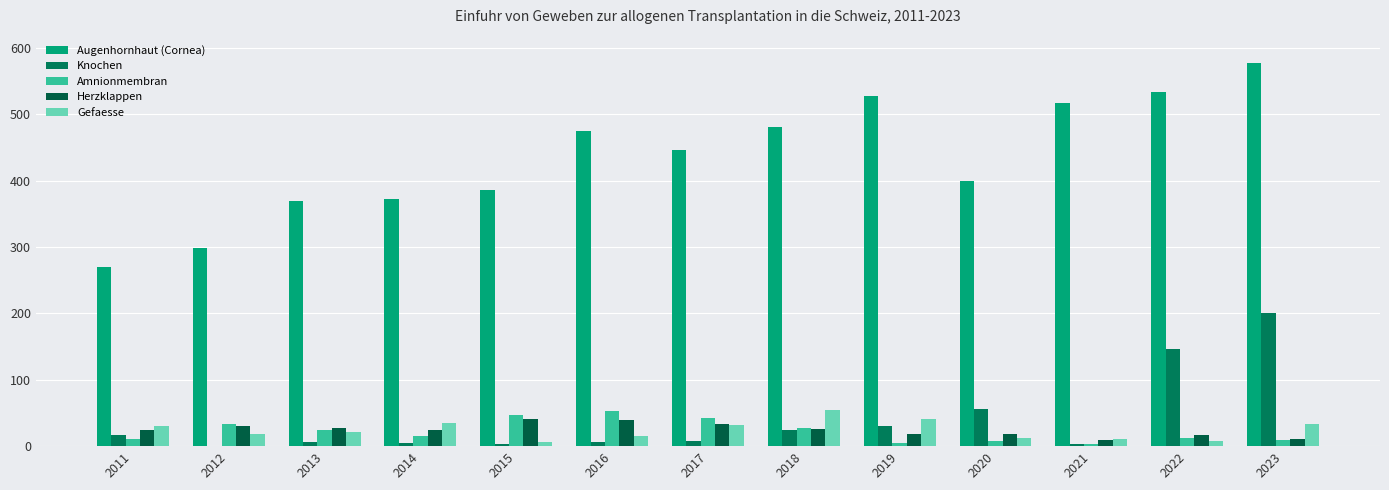

The value of Herzklappen at 2019 is 32. True or false?

False